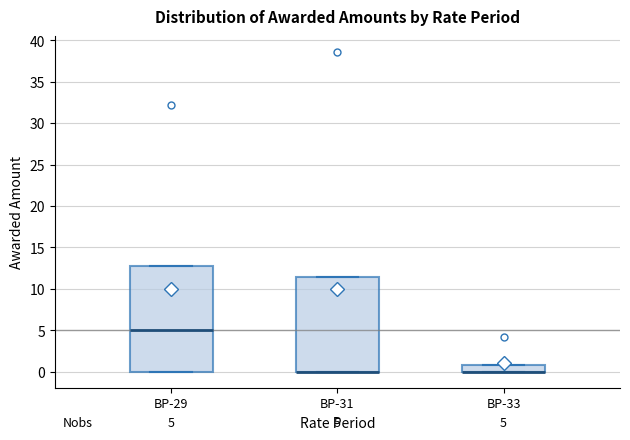

Which box is the tallest, from its lower edge to its upper edge?

BP-29